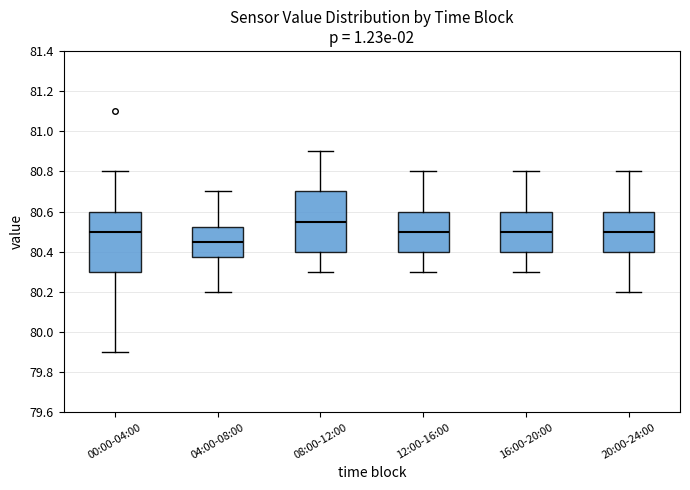

Reading left to right, transcribe this box plot: for each box, give where its median line is, the range the box spans, and where its two whiskers end, as read against the y-axis. The values are not printed on the chart, so give them approximately, as read against the axis.

00:00-04:00: median 80.50, box 80.30 to 80.60, whiskers 79.90 to 80.80
04:00-08:00: median 80.46, box 80.38 to 80.52, whiskers 80.20 to 80.70
08:00-12:00: median 80.56, box 80.40 to 80.70, whiskers 80.30 to 80.90
12:00-16:00: median 80.50, box 80.40 to 80.60, whiskers 80.30 to 80.80
16:00-20:00: median 80.50, box 80.40 to 80.60, whiskers 80.30 to 80.80
20:00-24:00: median 80.50, box 80.40 to 80.60, whiskers 80.20 to 80.80